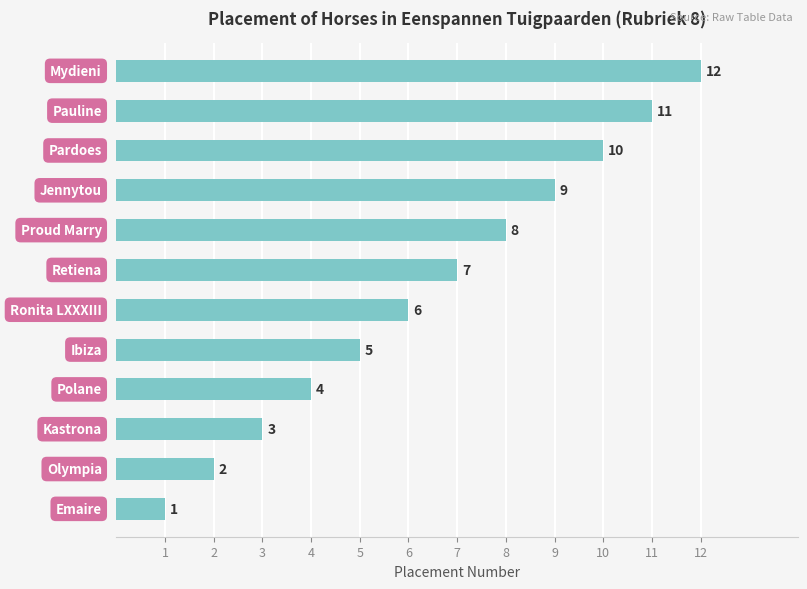

What is the maximum value shown in the chart?

12